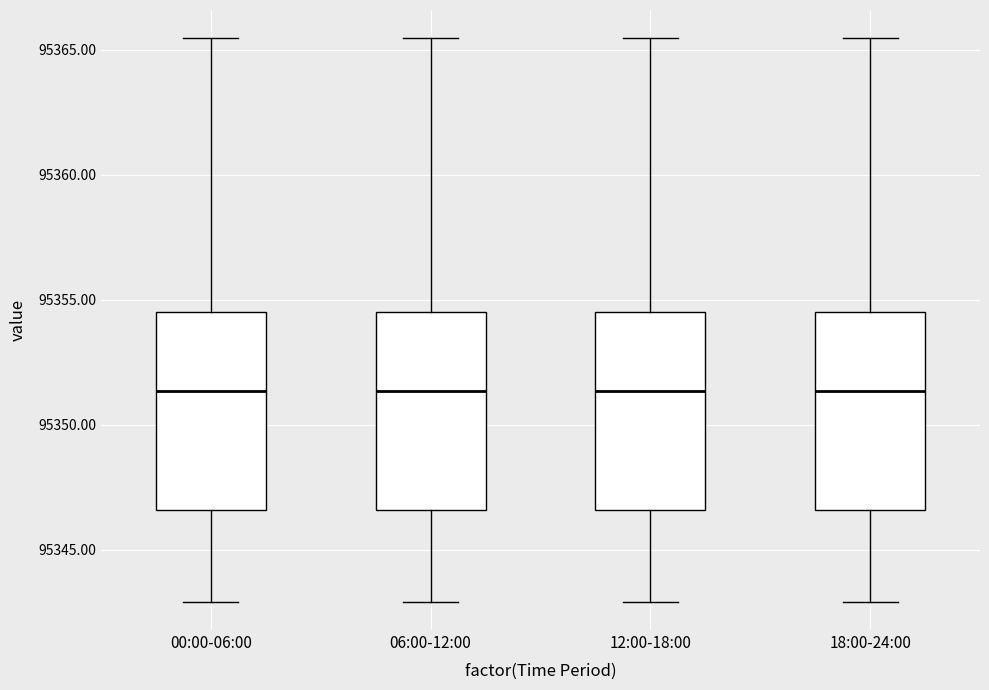

Where does the upper whisker of the box for 12:00-18:00 end on the y-axis? The values are not printed on the chart, so give them approximately, as read against the axis.

95365.5